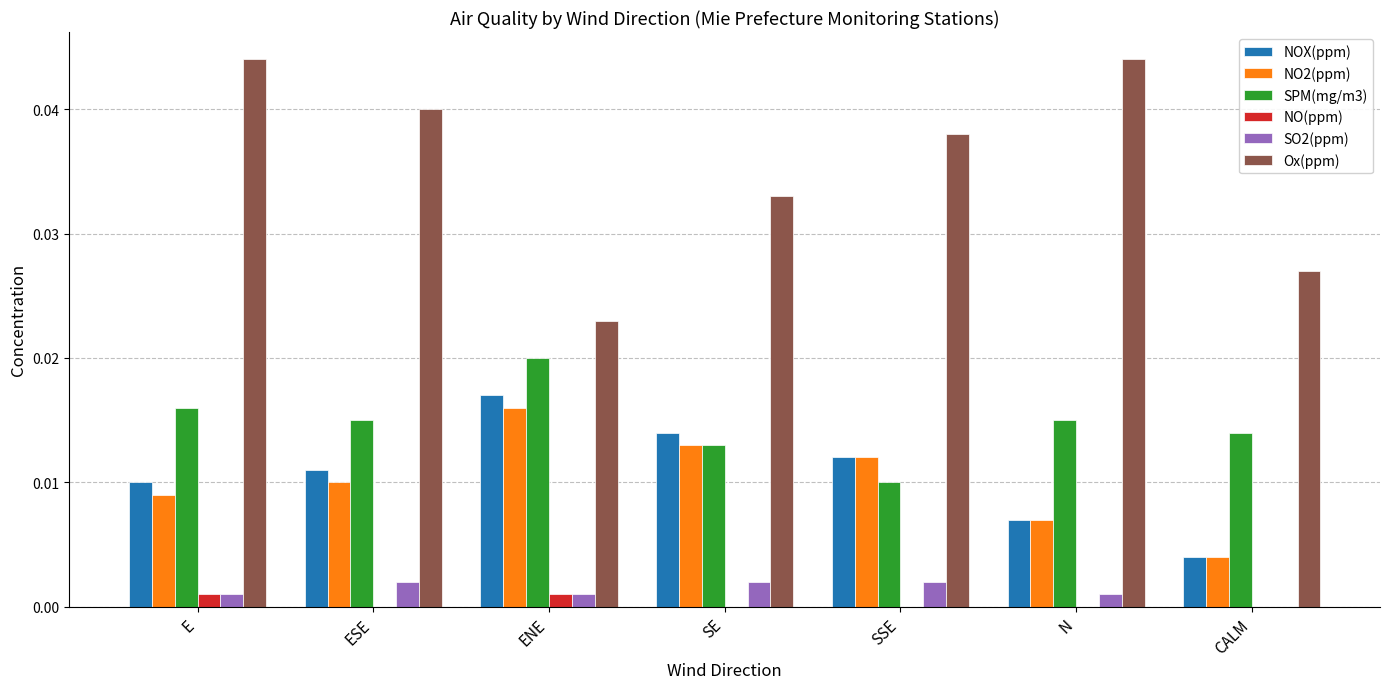

True or false: NOX(ppm) has a value of 0.0 at CALM.

True